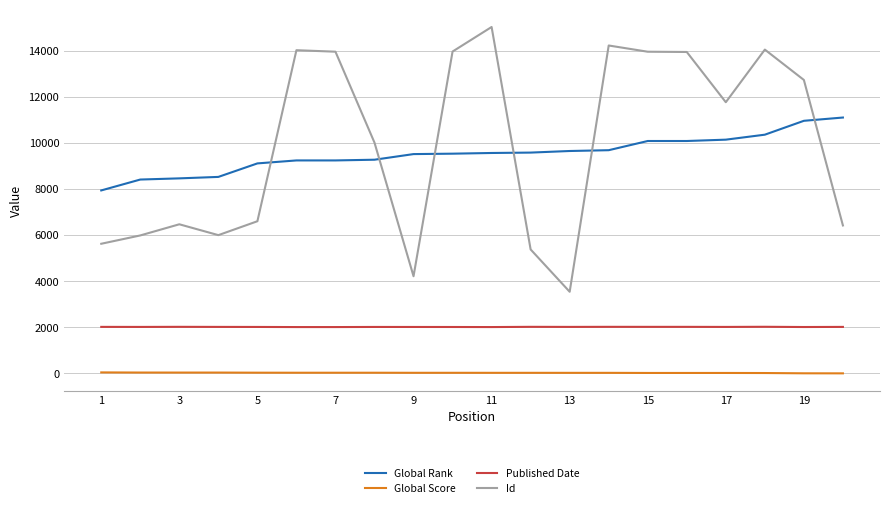

Rank the series by their maximum value, from highest to lowest.

Id, Global Rank, Published Date, Global Score